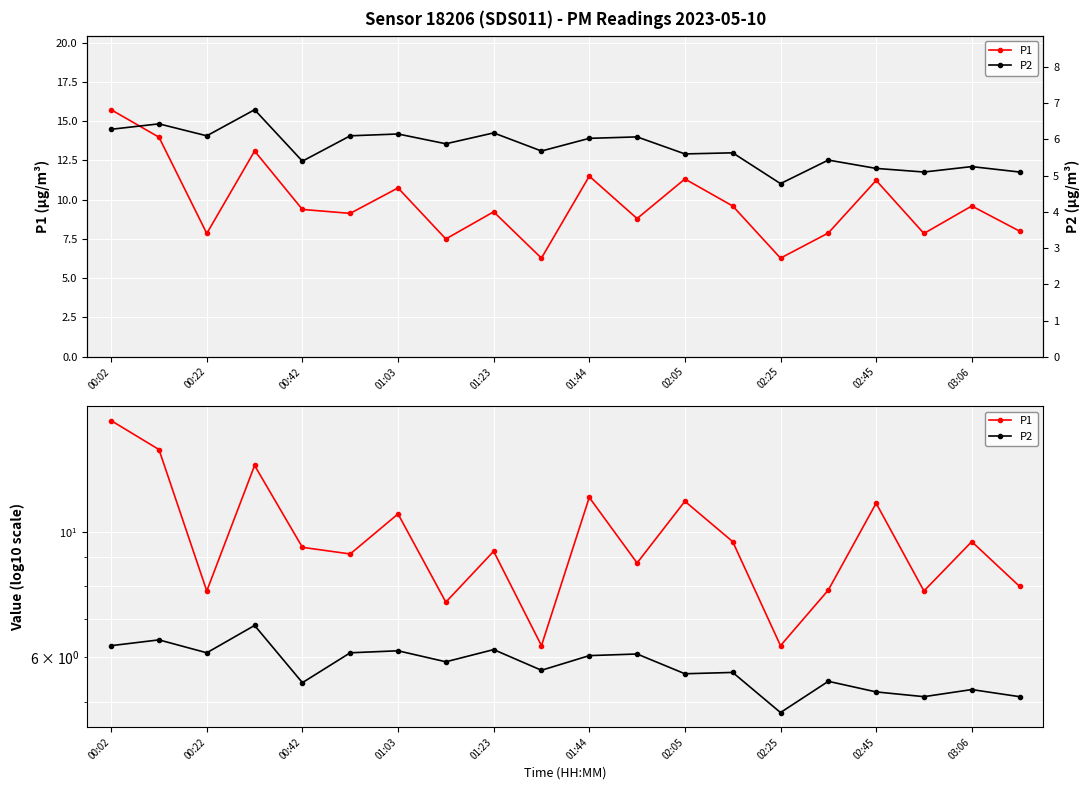

List the series in order of their peak value, lowest first.

P2, P1